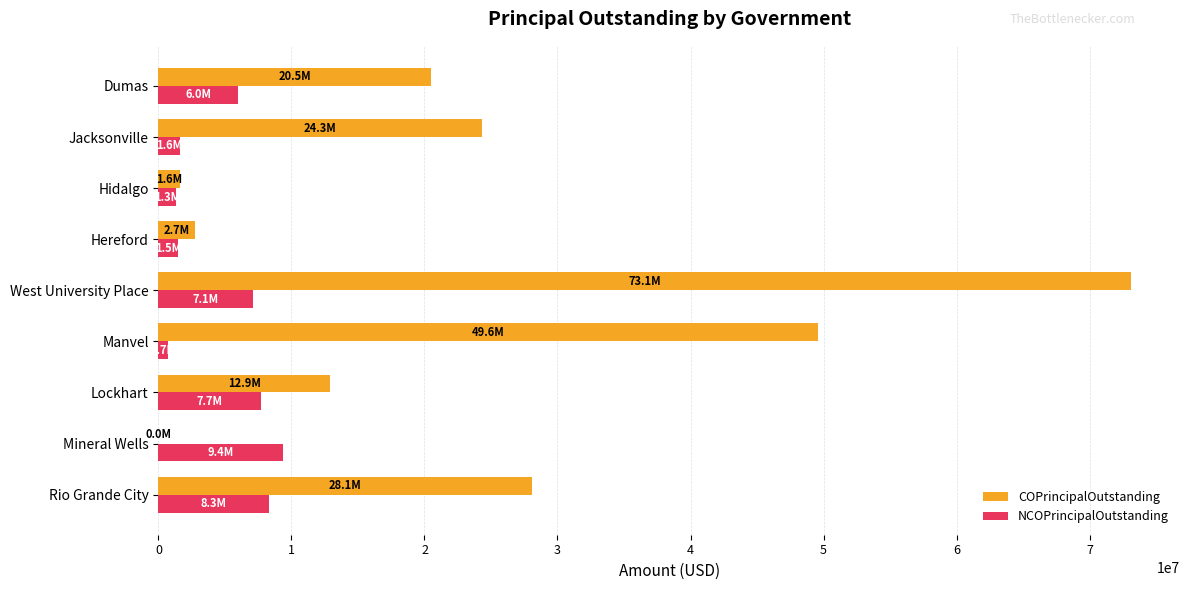

What is the maximum value for COPrincipalOutstanding?

73145000